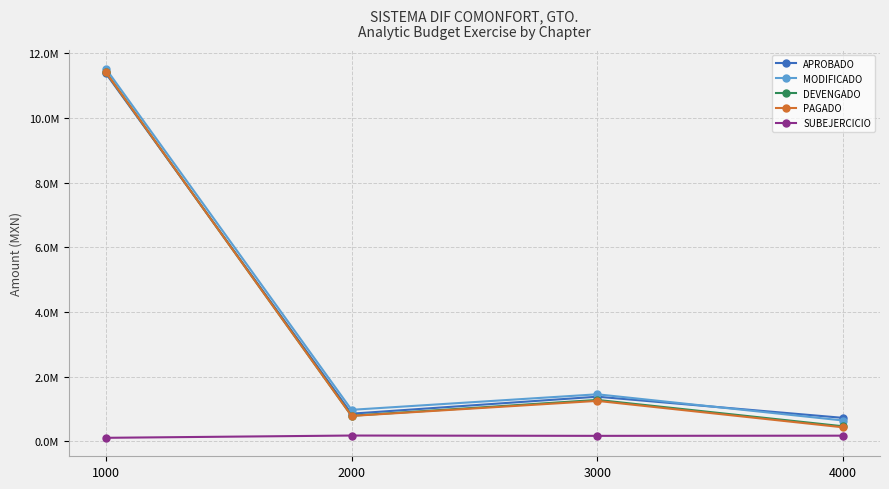

Does the chart have visible grid lines?

Yes